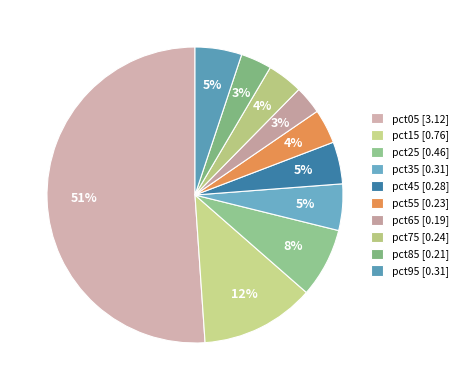

To the nearest percent, what percentage of the pie is pct25?

8%